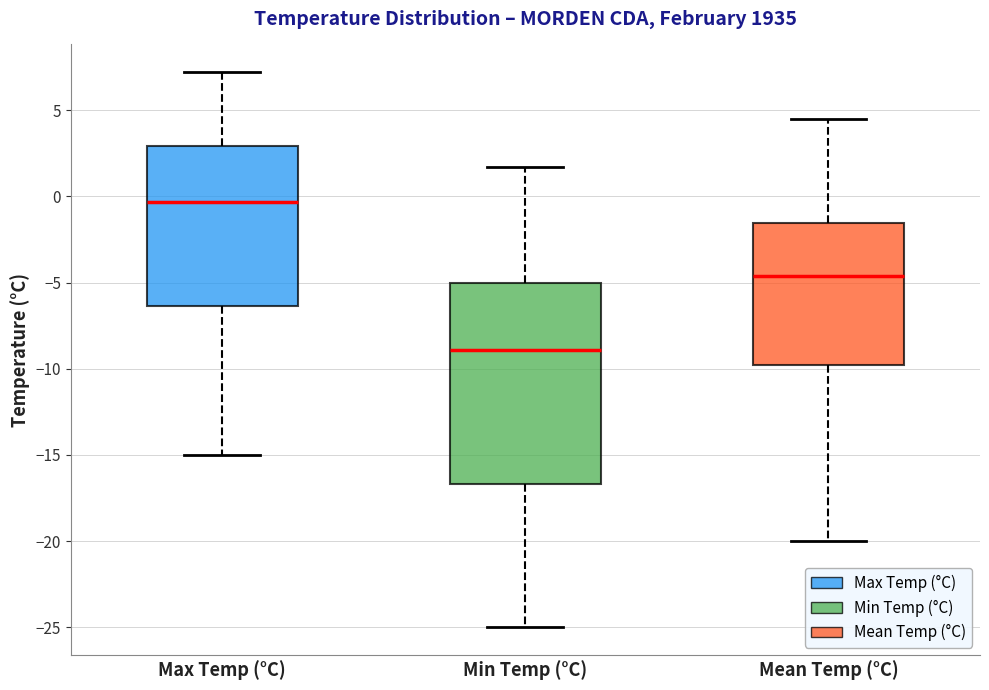

Reading left to right, transcribe this box plot: for each box, give where its median line is, the range the box spans, and where its two whiskers end, as read against the y-axis. The values are not printed on the chart, so give them approximately, as read against the axis.

Max Temp (°C): median -0.5, box -6.5 to 3.0, whiskers -15.0 to 7.0
Min Temp (°C): median -9.0, box -16.5 to -5.0, whiskers -25.0 to 1.5
Mean Temp (°C): median -4.5, box -10.0 to -1.5, whiskers -20.0 to 4.5